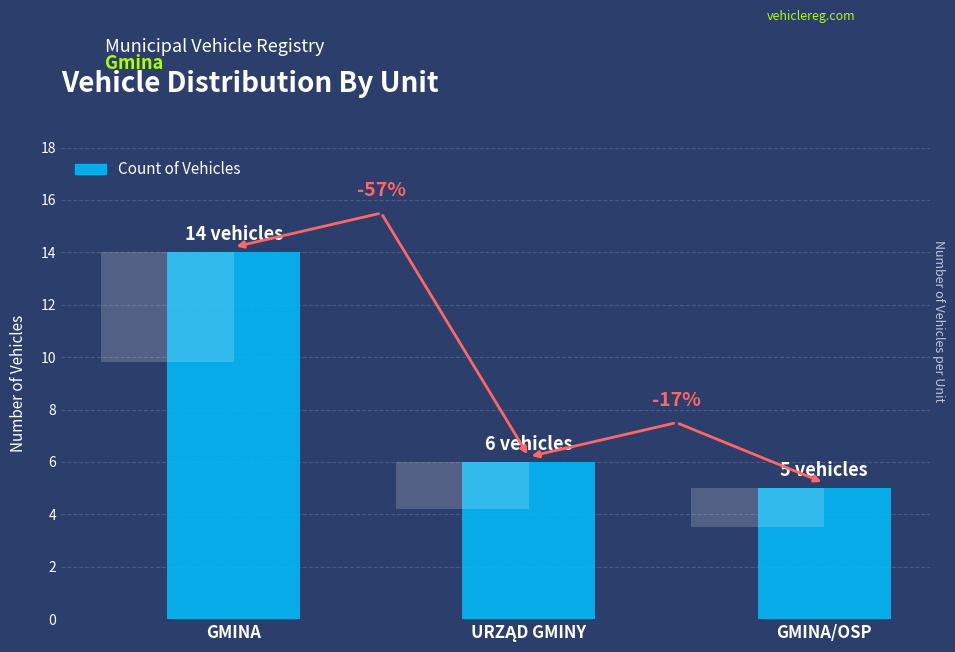

Does the chart contain stacked bars?

No